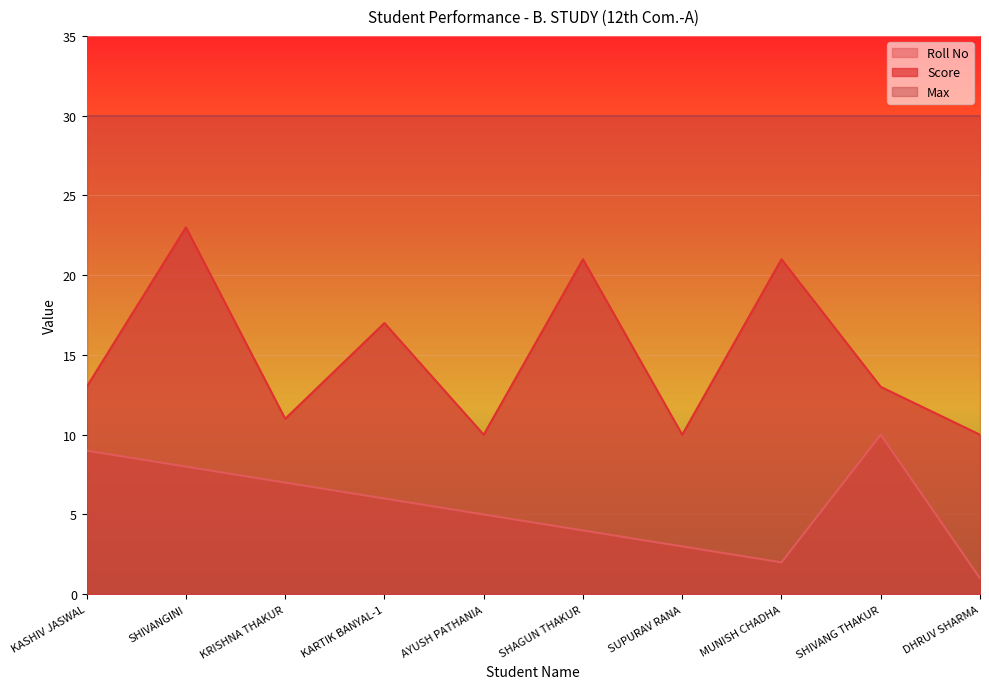

What is the label of the 8th point from the left?

MUNISH CHADHA